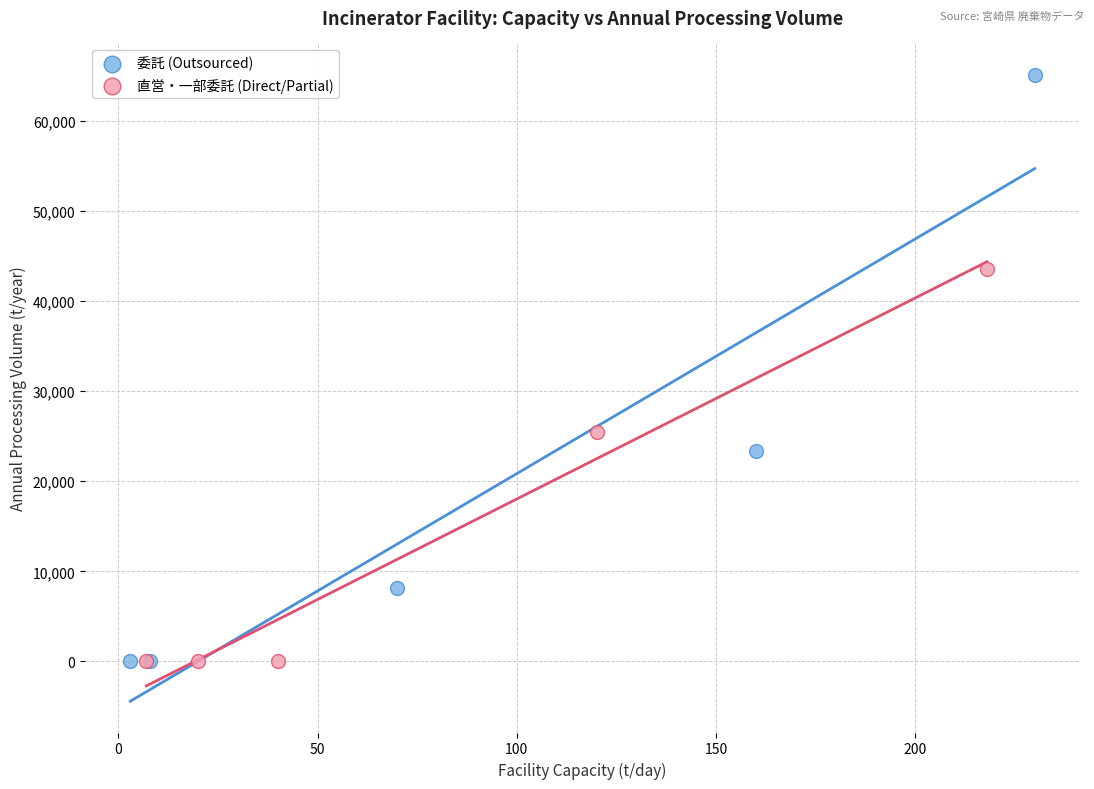

Which series has the largest Y range (max minus min)?

委託 (Outsourced)